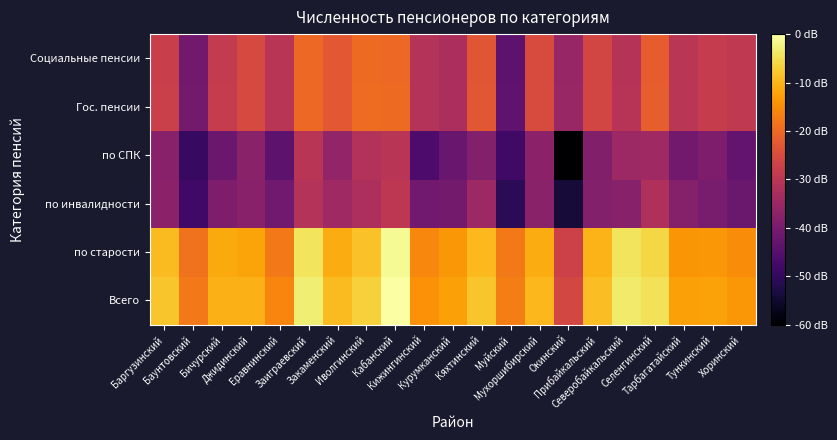

At how many categories does at least one series exceed 5?

21